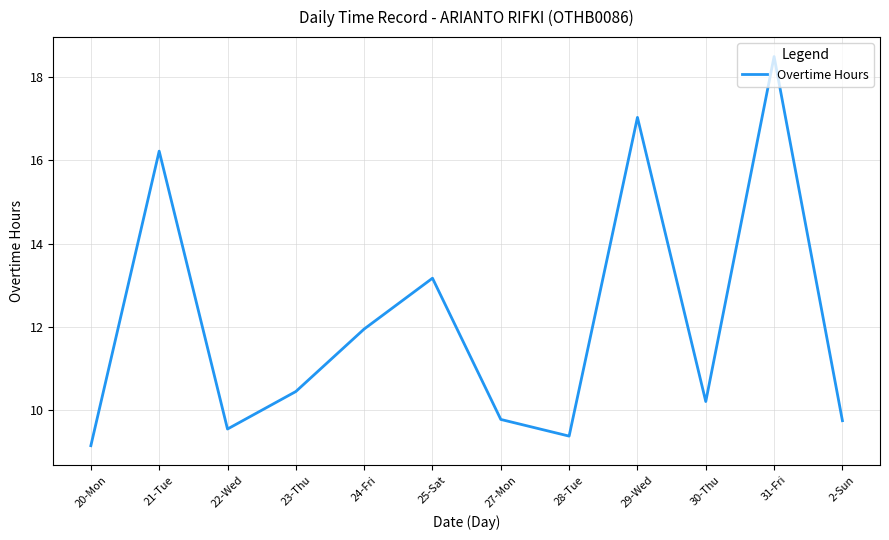

Where is the first local minimum?

22-Wed